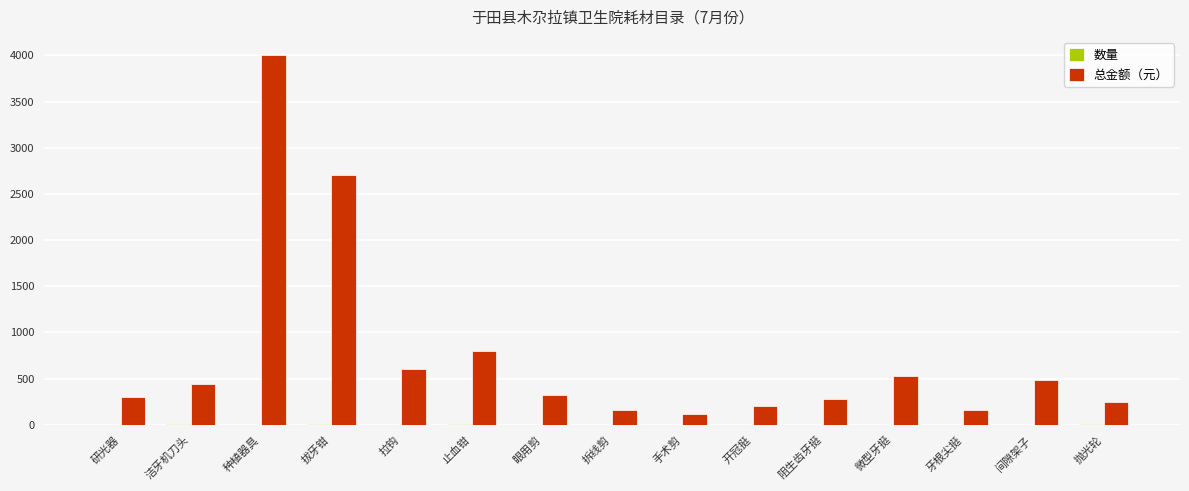

At which category is the sum across all series the highest?

种植器具